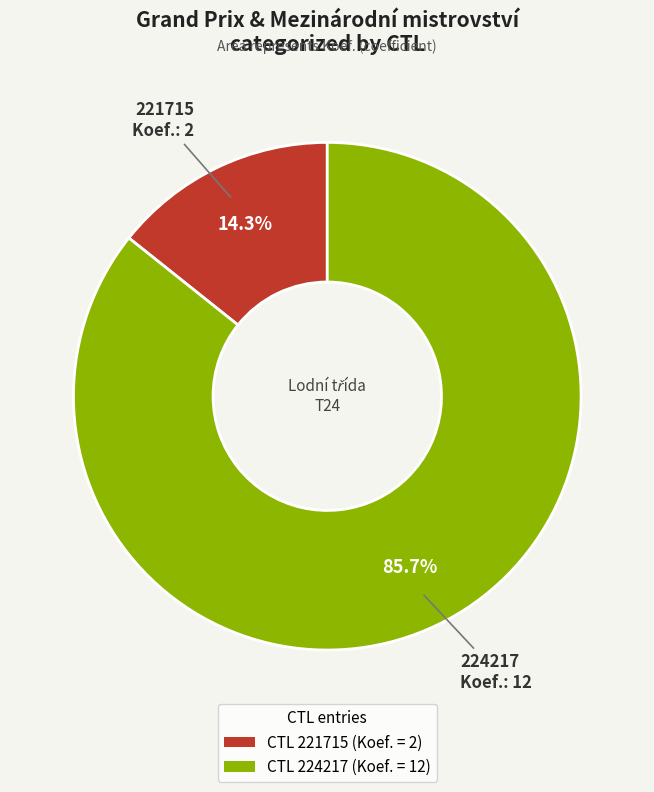

Does CTL 221715 (Koef. = 2) account for over 50% of the chart?

No